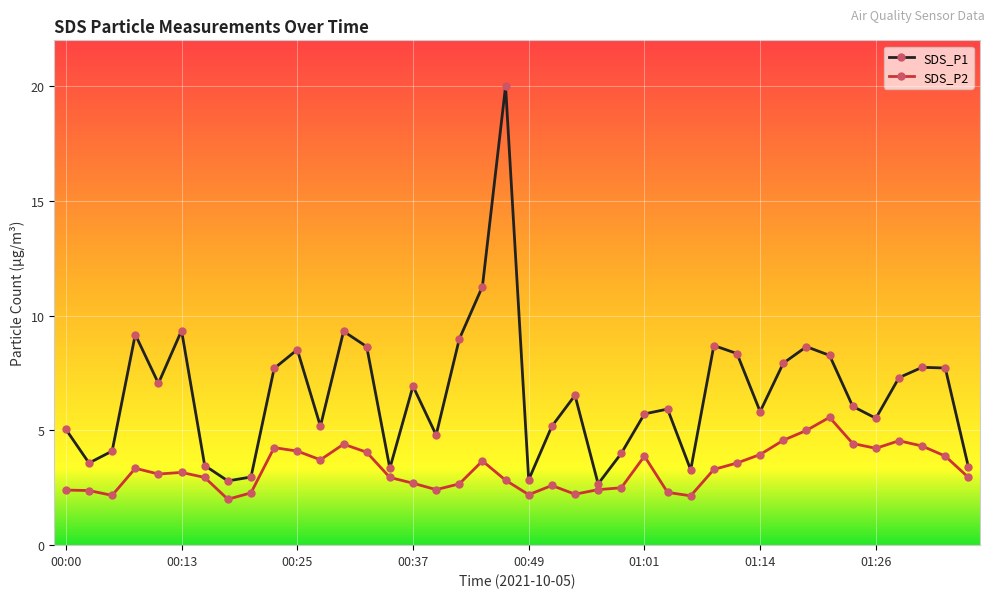

In SDS_P1, how many points are higher than both neighbors (excluding endpoints)?

11